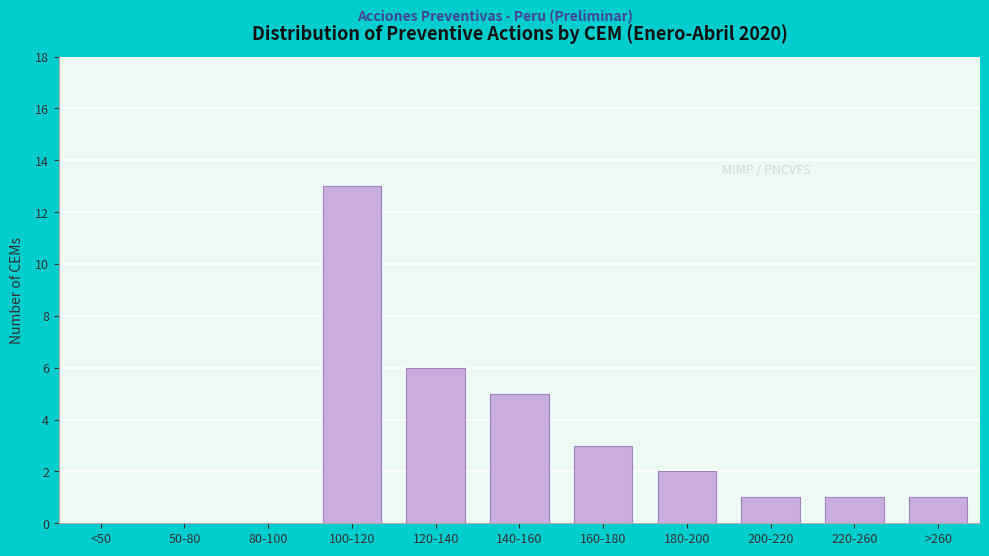

Reading left to right, transcribe all the data shown in this chart.

<50=0	50-80=0	80-100=0	100-120=13	120-140=6	140-160=5	160-180=3	180-200=2	200-220=1	220-260=1	>260=1